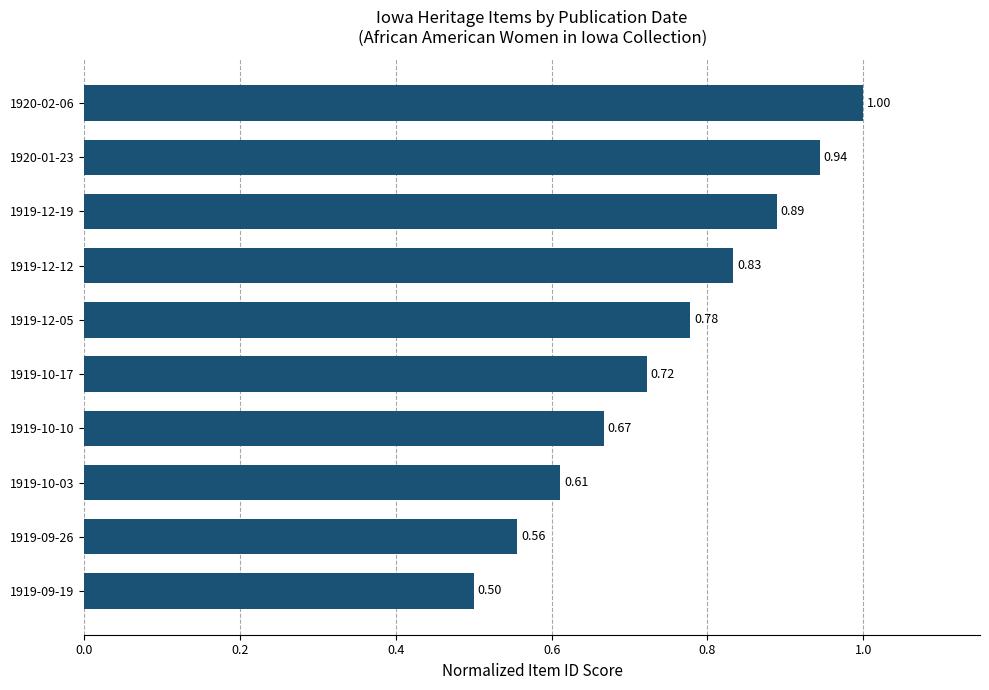

What is the difference between the maximum and minimum values?

0.5